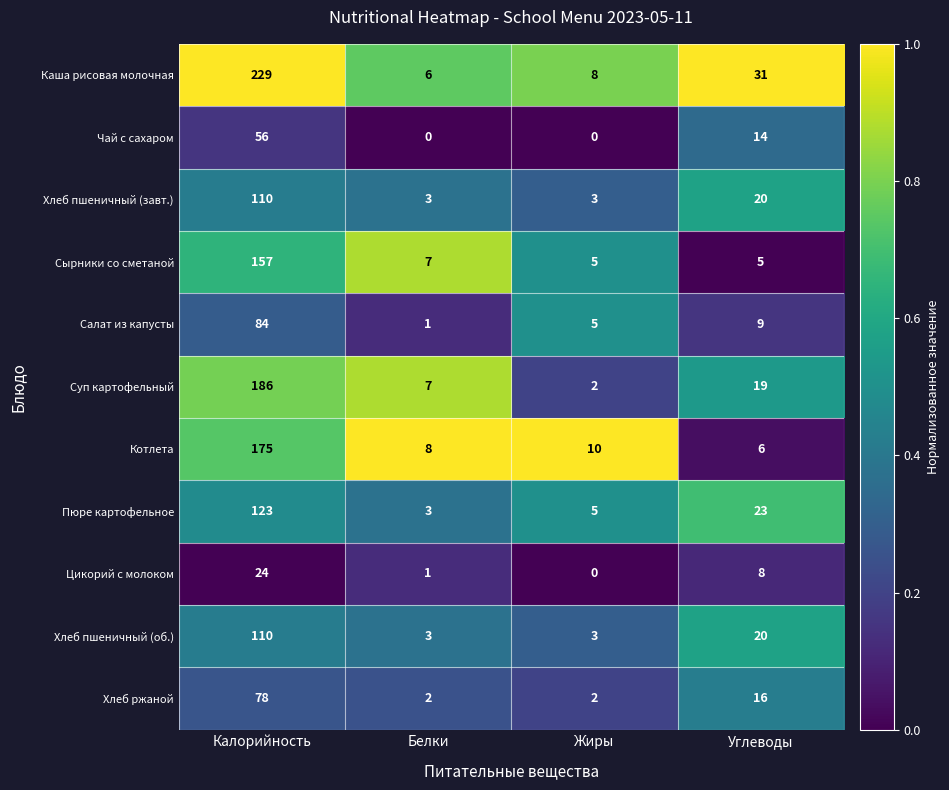

What is the greatest value displayed?

229